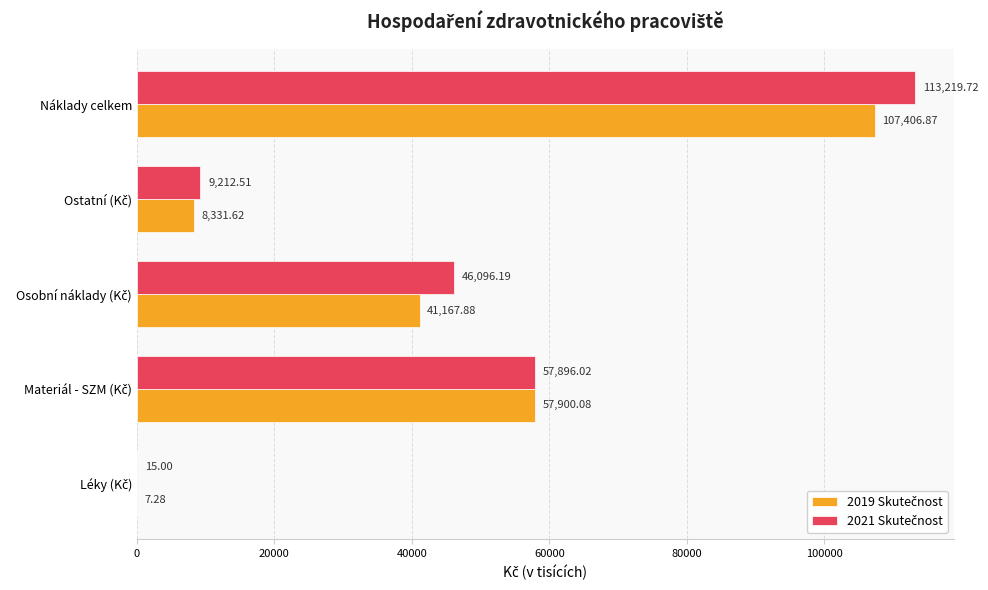

At which category is the sum across all series the highest?

Náklady celkem